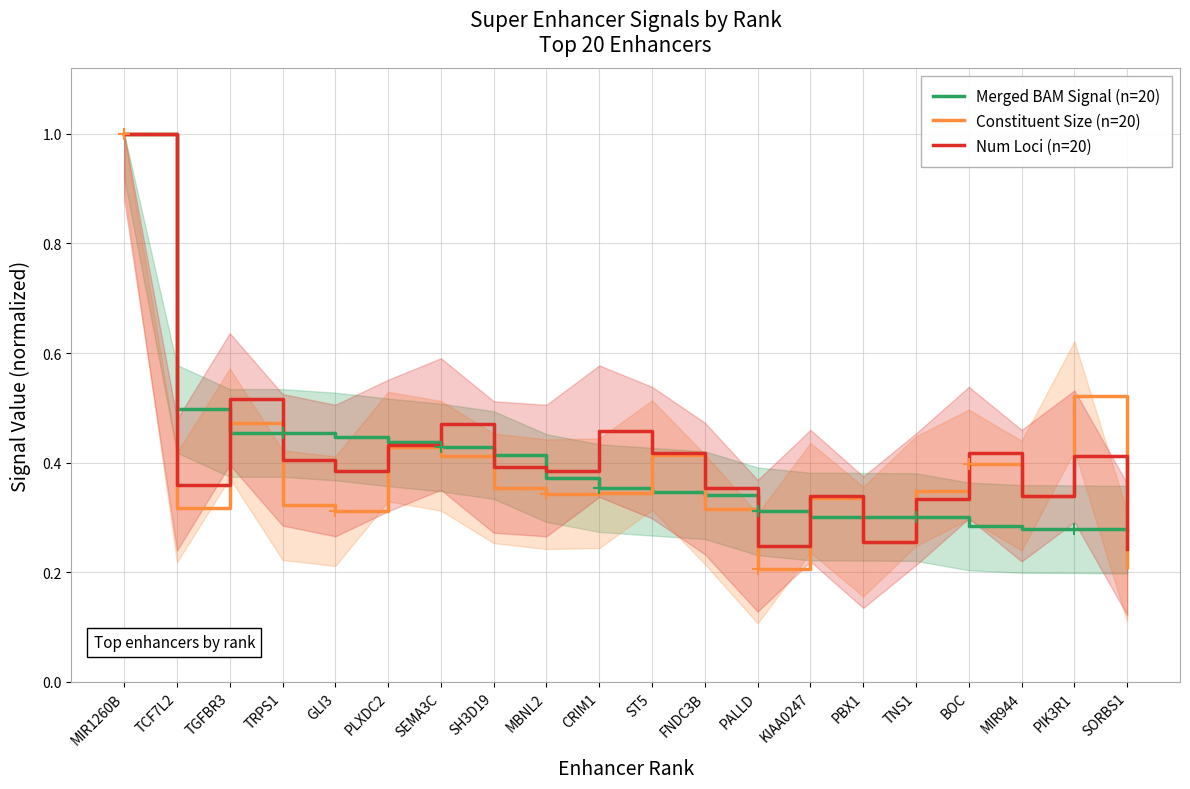

True or false: Num Loci (n=20) and Merged BAM Signal (n=20) intersect in this chart.

True